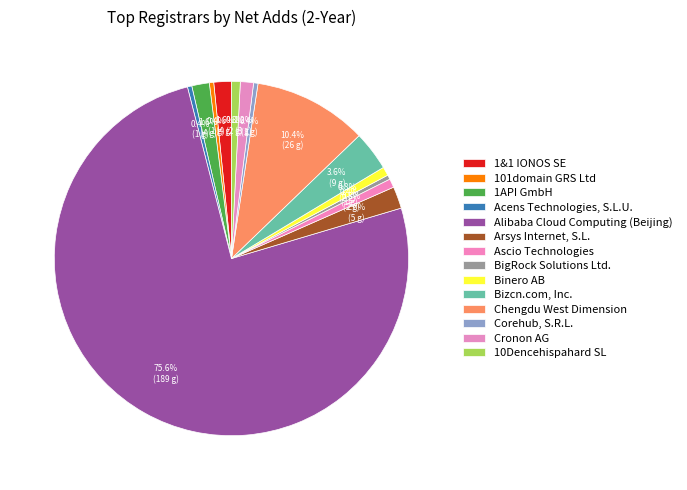

Between Bizcn.com, Inc. and 101domain GRS Ltd, which is larger?

Bizcn.com, Inc.